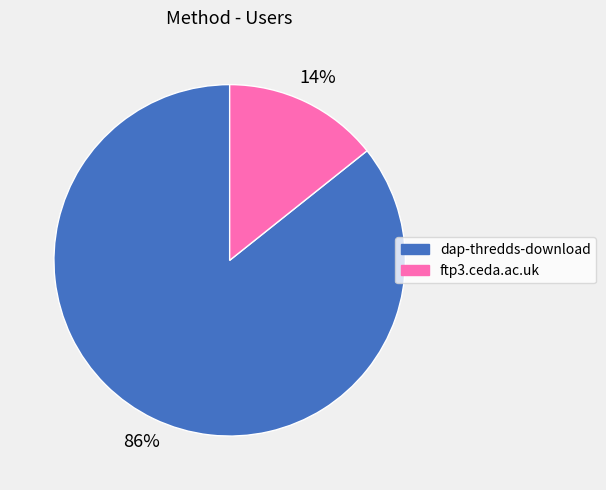

What percentage is the ftp3.ceda.ac.uk slice, to the nearest percent?

14%